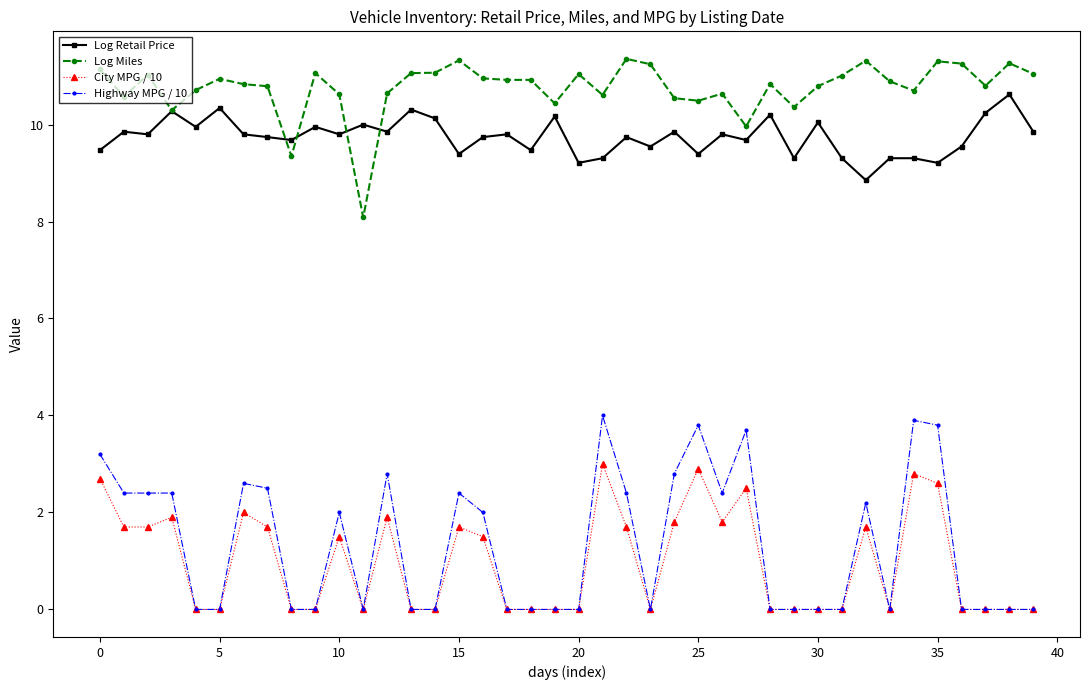

What is the value of the Highway MPG / 10 point at the 33rd from the left?

2.2